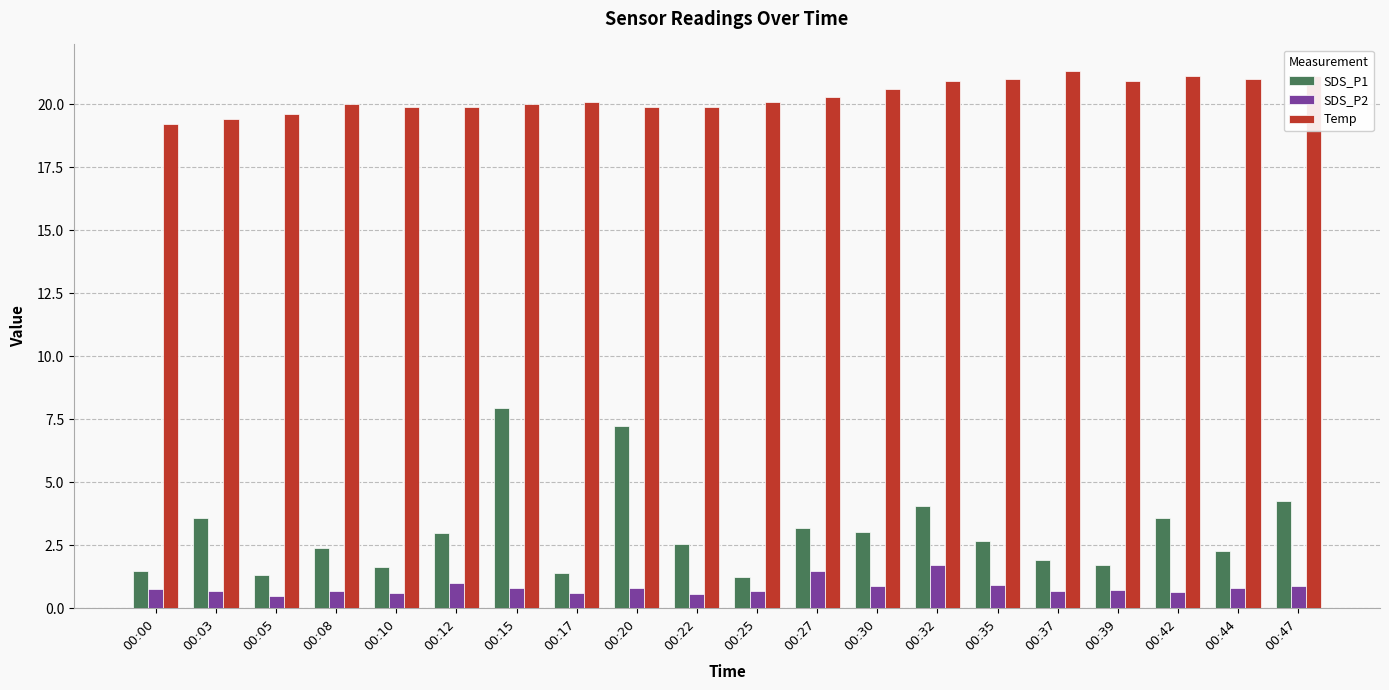

At which category is the sum across all series the highest?

00:15